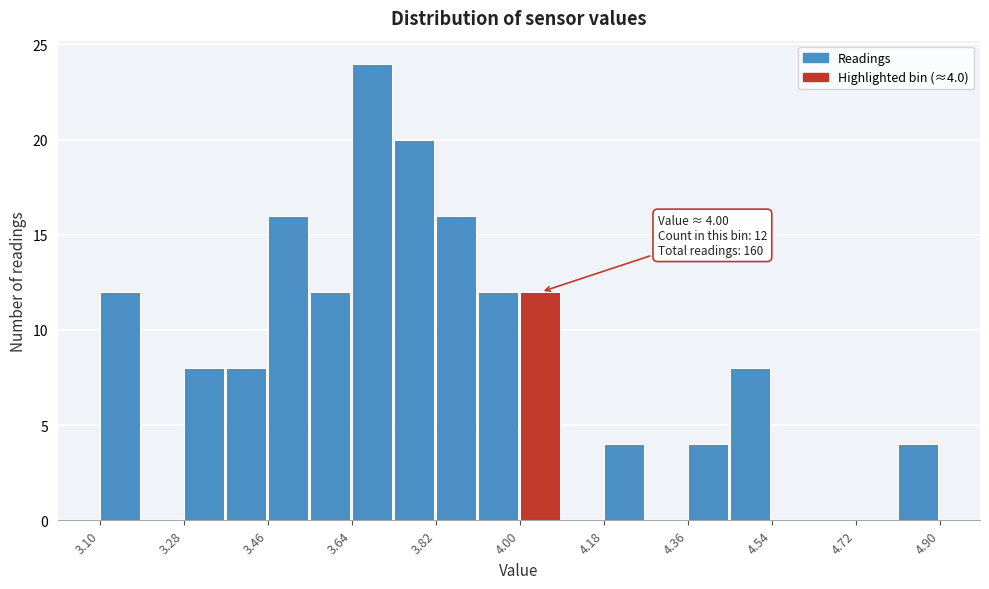

Which range on the x-axis has the tallest bar?

3.64 to 3.73